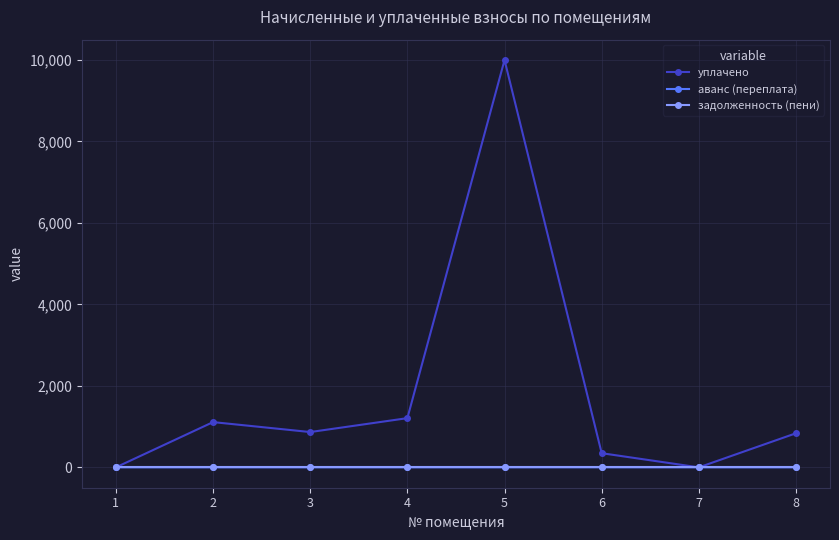

How many interior local valleys does the уплачено series have?

2